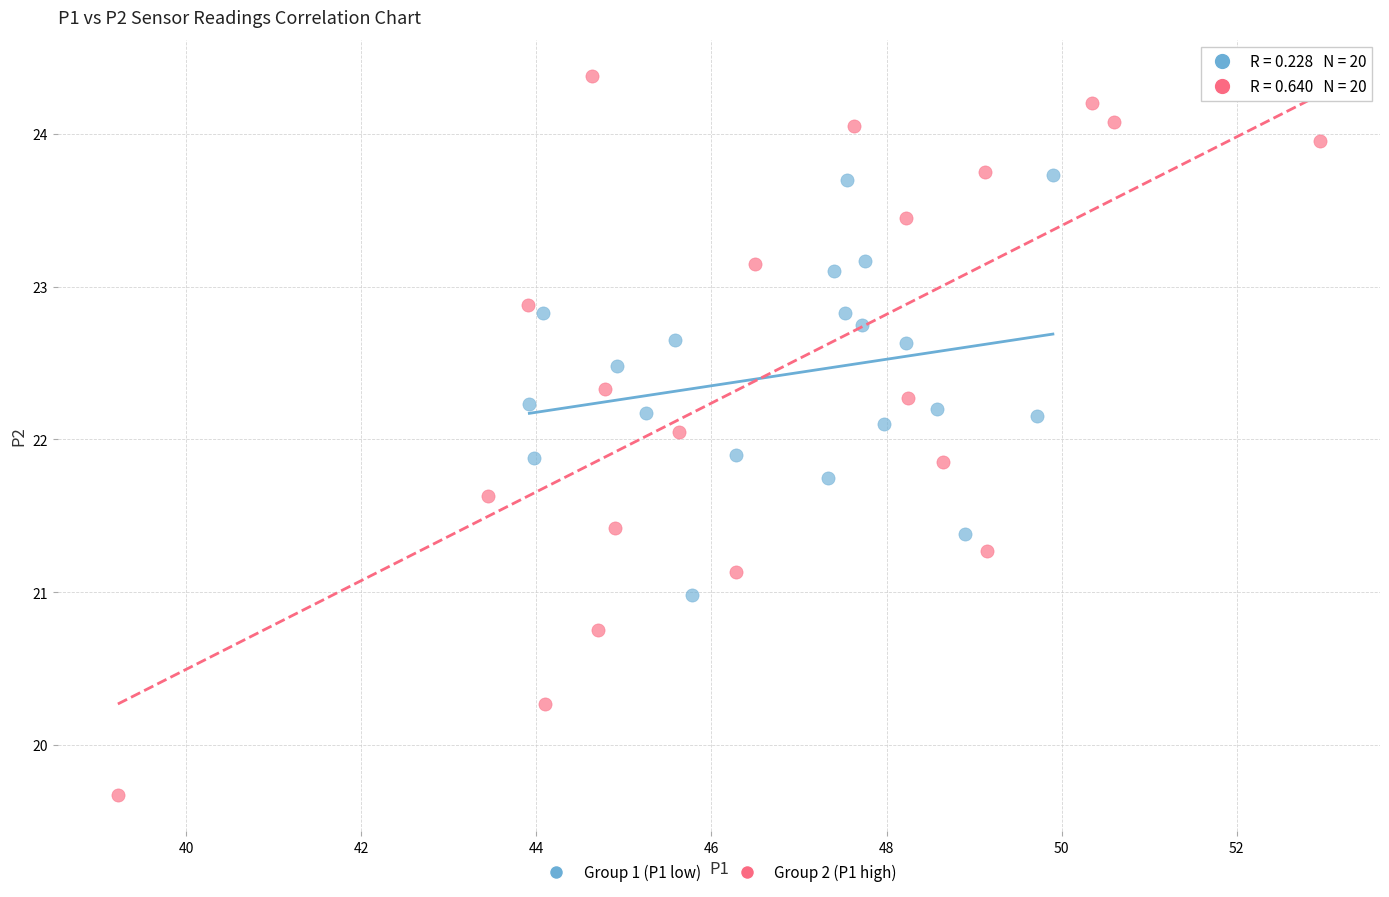

Which series reaches the maximum Y coordinate?

Group 2 (P1 high)